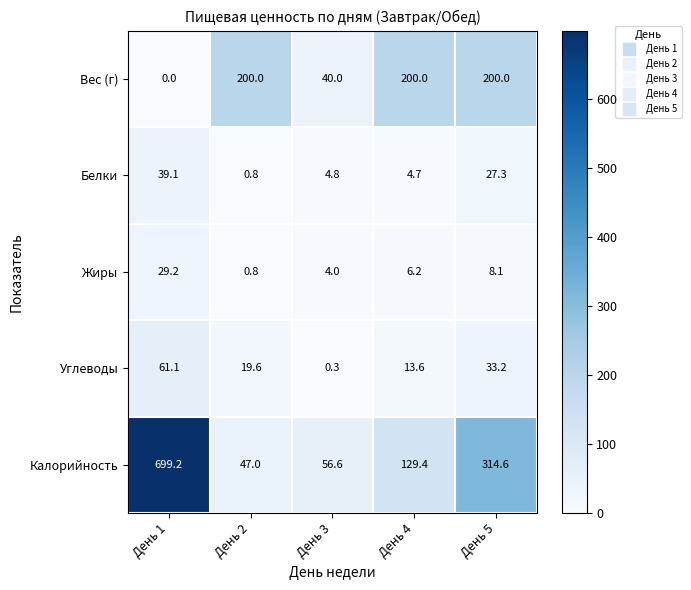

What is the maximum value shown in the chart?

699.2